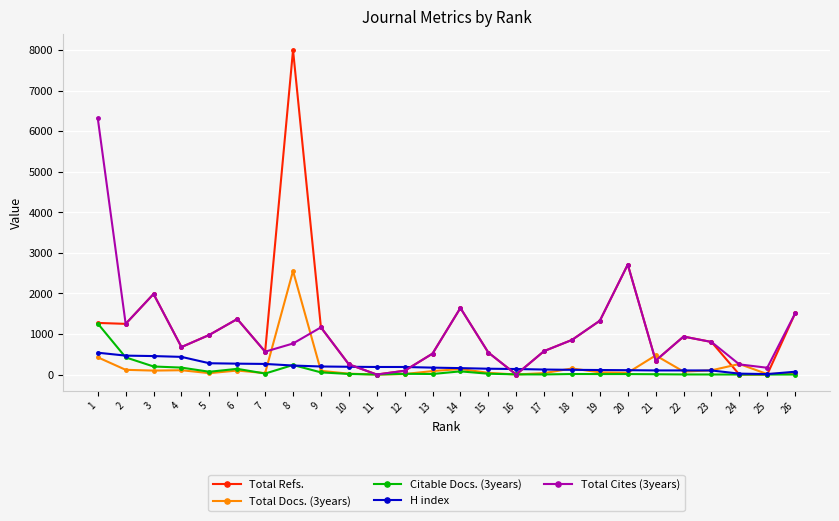

How many lines are shown in the chart?

5